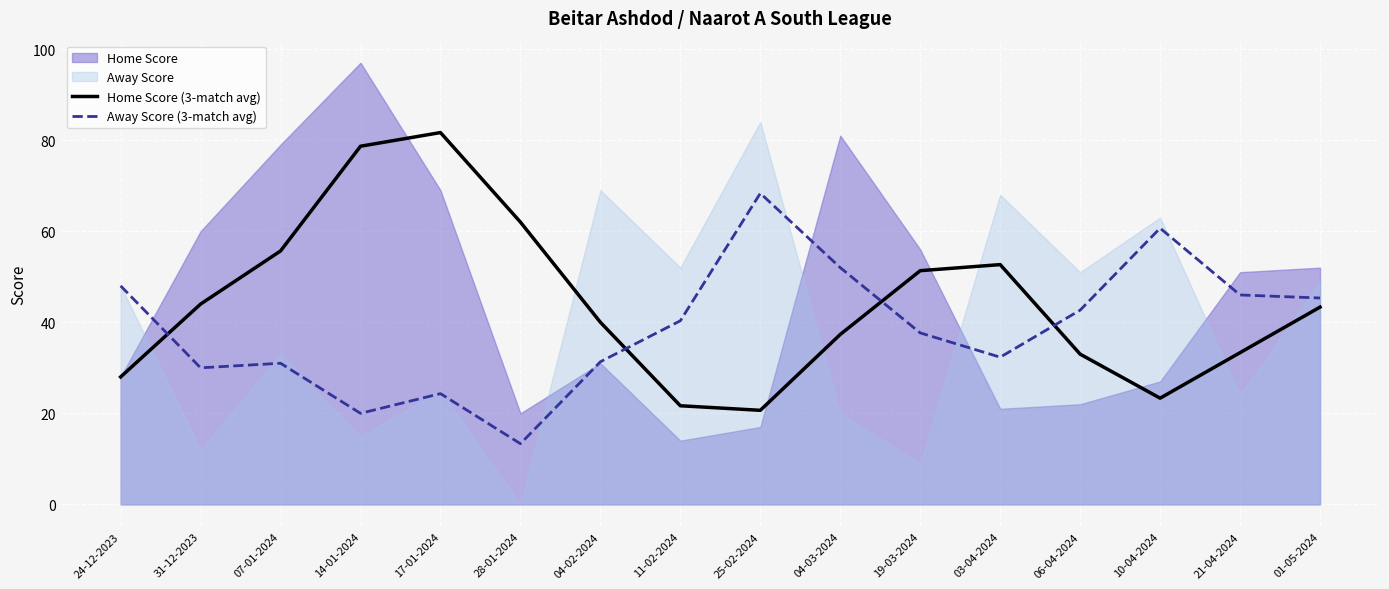

At which label does Home Score (3-match avg) reach its peak?

17-01-2024